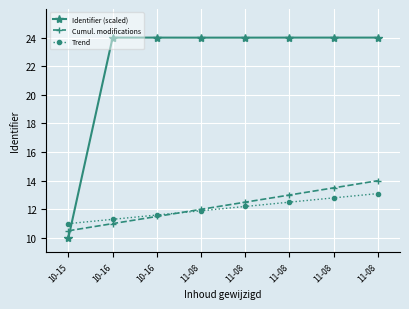

What is the difference between the maximum and minimum values in the Trend series?

2.1